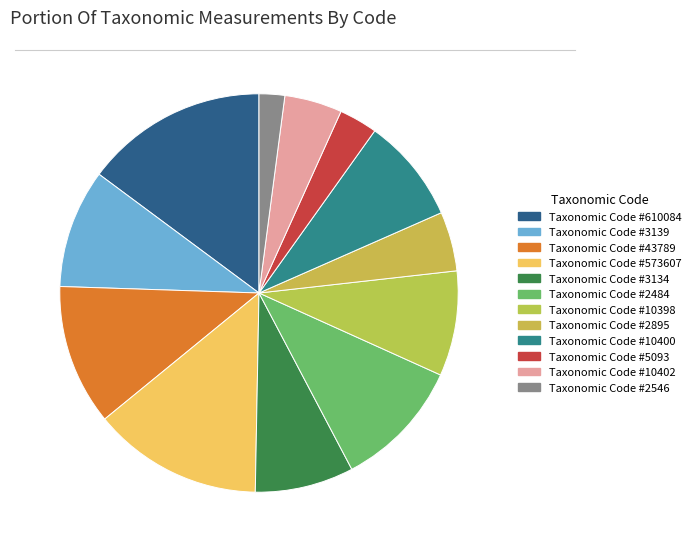

Count the number of slices in the pie.

12